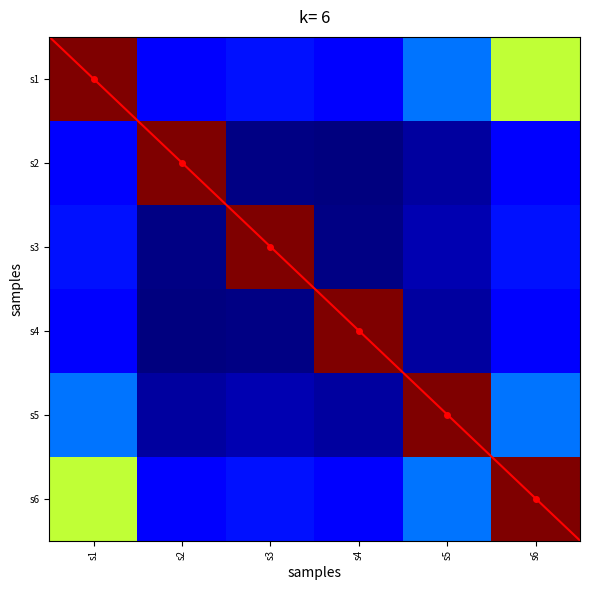

Which category has the highest value across all series?

s1